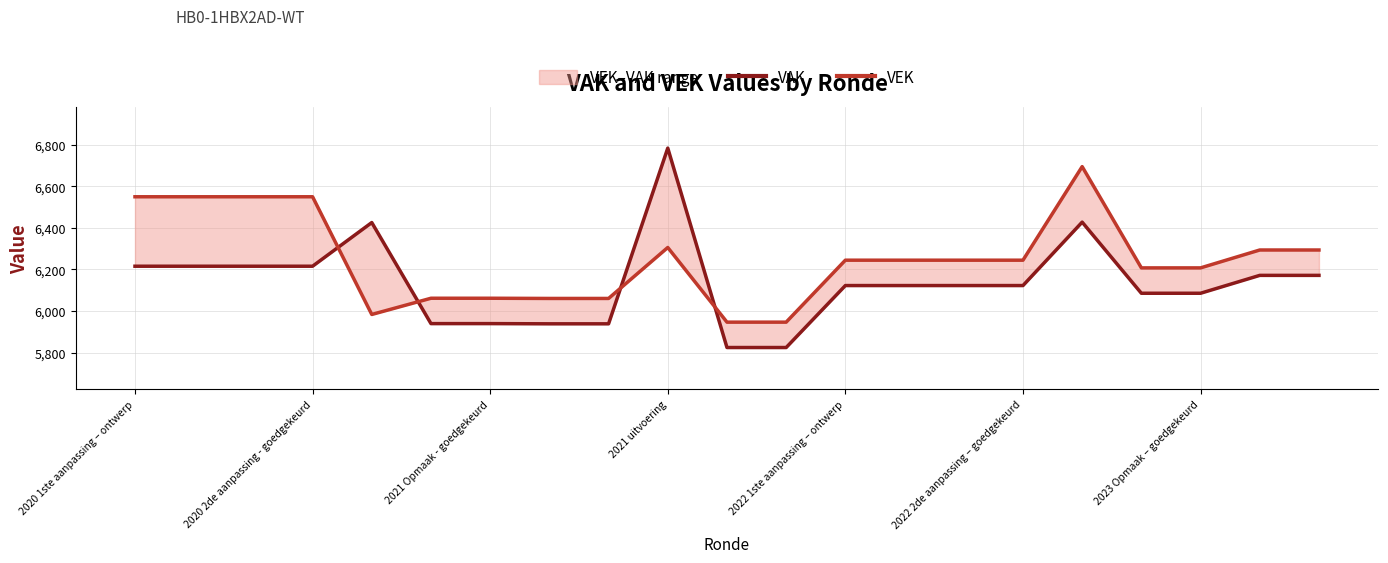

What is the sum of all VEK values?

131288